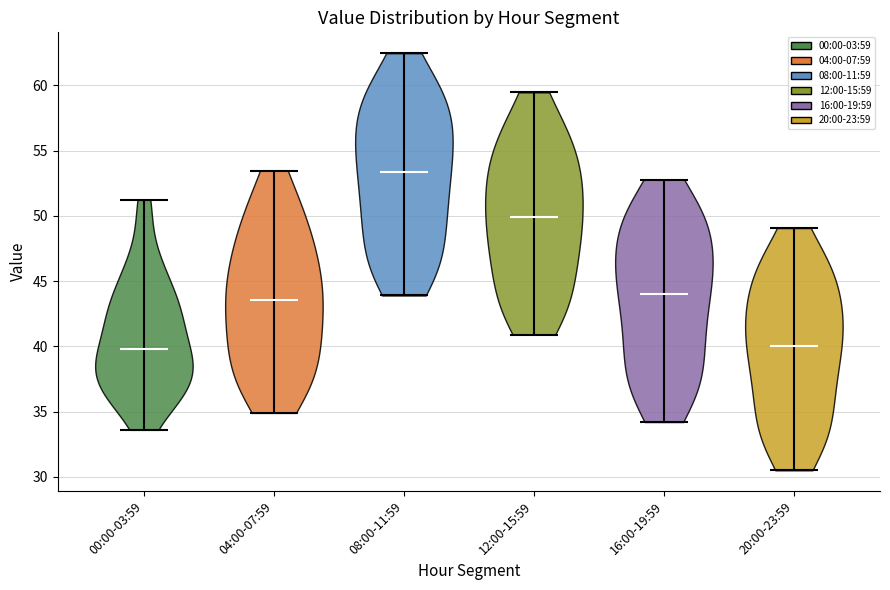

What is the highest point the violin for 12:00-15:59 reaches on the y-axis? The values are not printed on the chart, so give them approximately, as read against the axis.

59.5